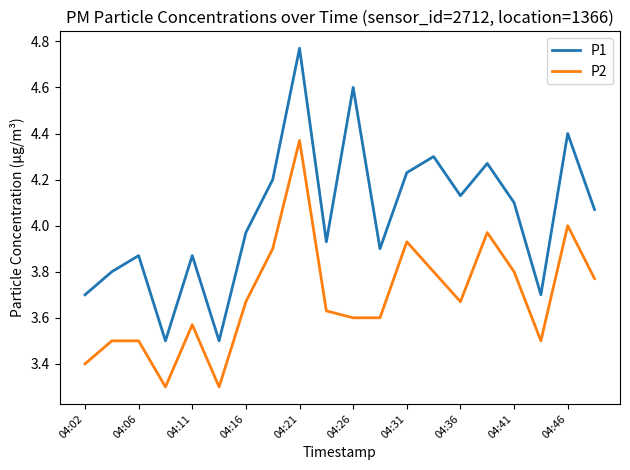

What is the smallest value displayed?

3.3